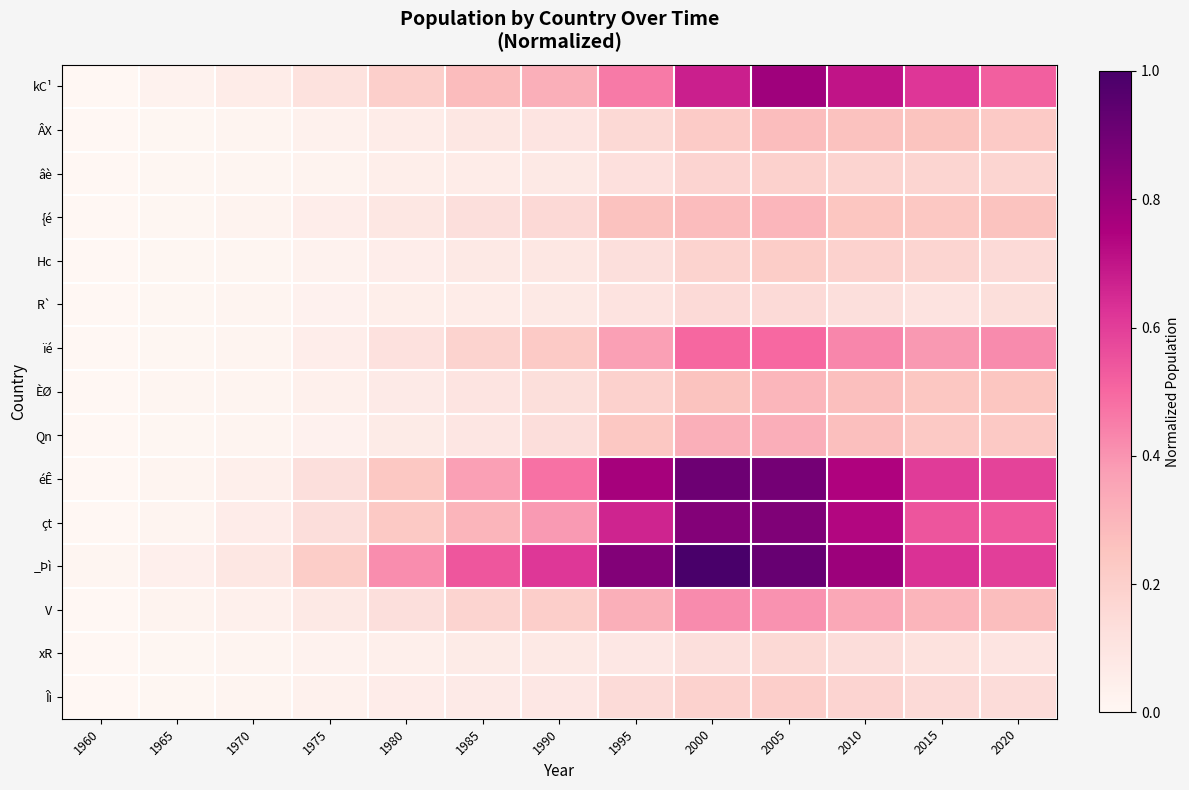

List the series in order of their peak value, highest first.

_Þì, éÊ, çt, kC¹, ïé, V, Qn, ÈØ, {é, ÂX, Hc, Îì, âè, xR, R`